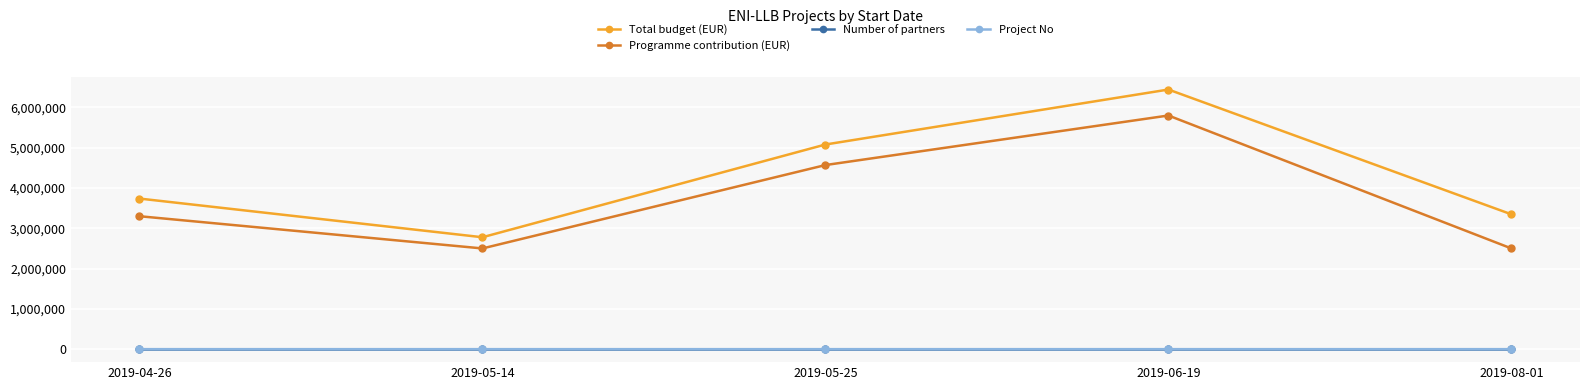

Count the Number of partners values in the range 2 to 3.

4